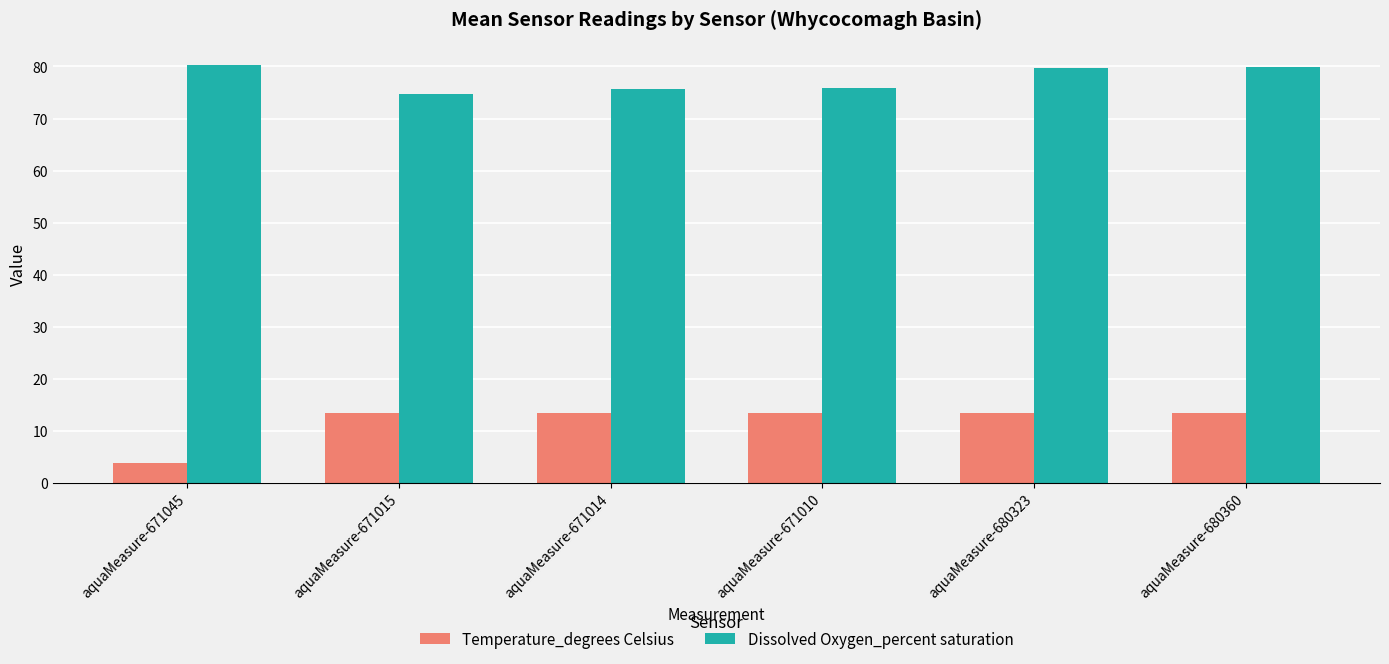

Is the value of Temperature_degrees Celsius at aquaMeasure-680323 greater than the value of Dissolved Oxygen_percent saturation at aquaMeasure-671045?

No